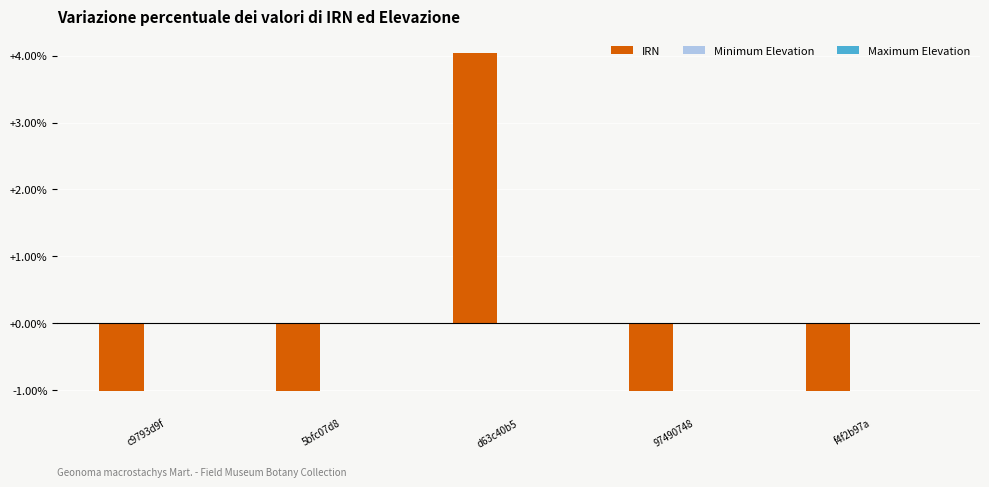

What is the greatest value displayed?

4.0